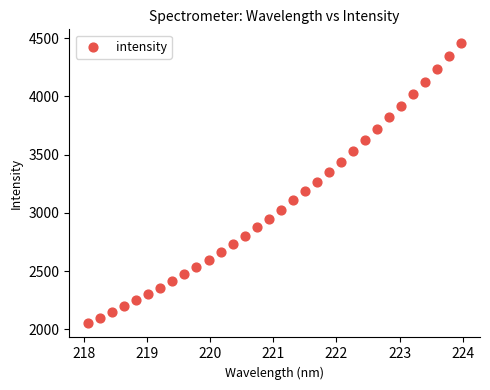

What is the range of Y values (max minus min)?

2406.1